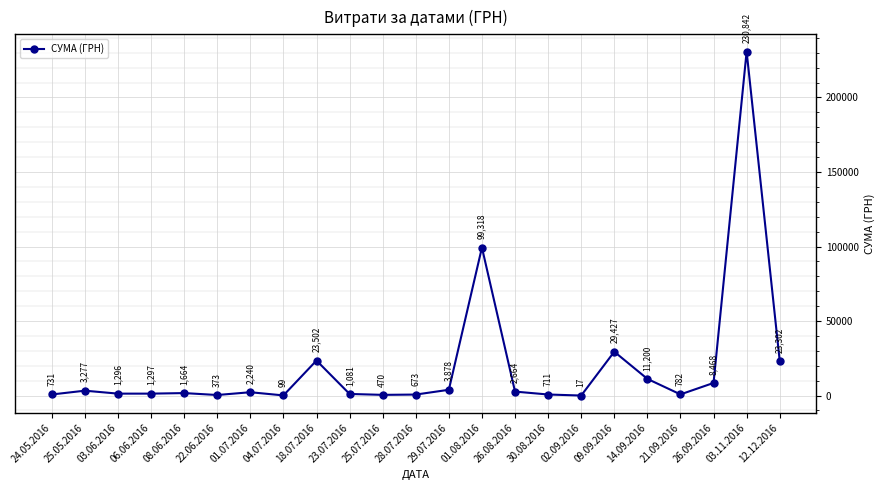

Where is the first local maximum?

25.05.2016